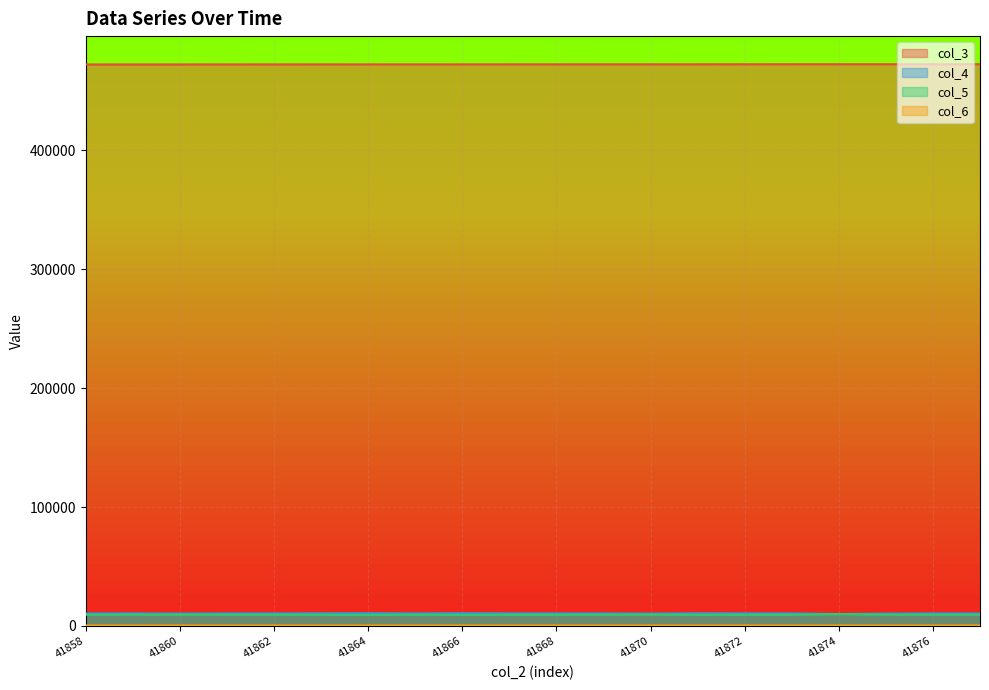

What is the maximum value for col_3?

472370